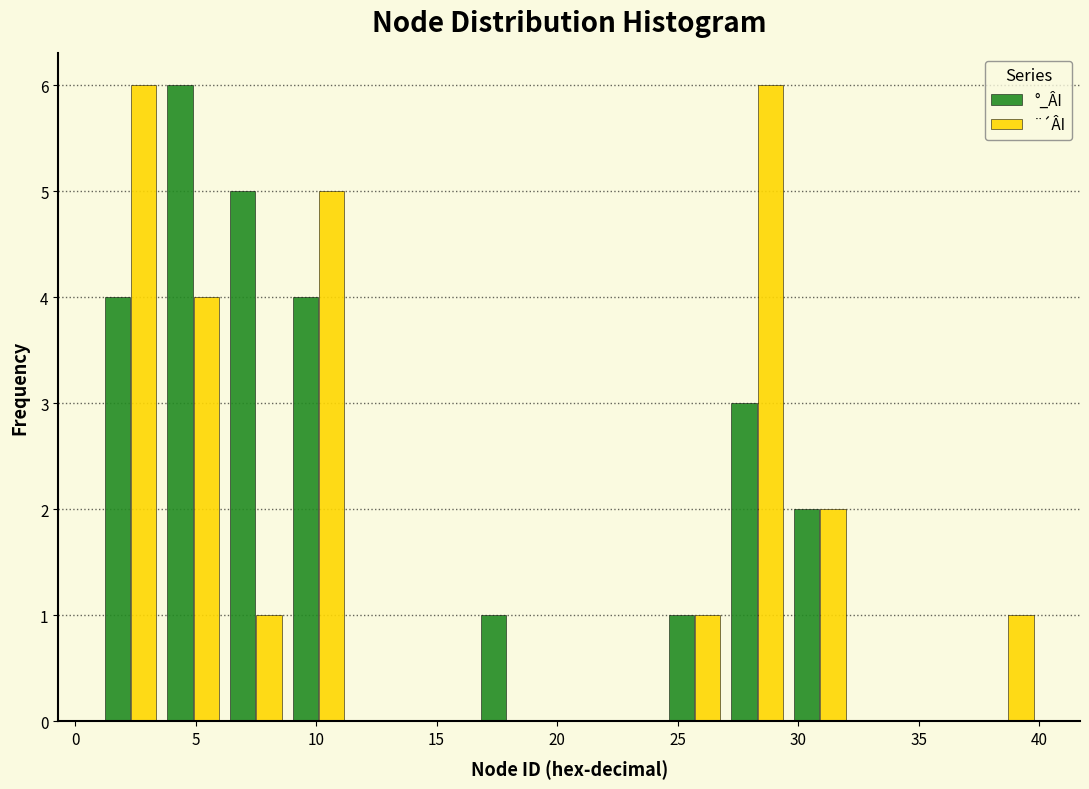

What is the height of the ¨´ÂI bar covering 29.6 to 32.2 on the x-axis? Neither the bar edges nor the heights are printed on the chart, so give them approximately, as read against the axes.

2